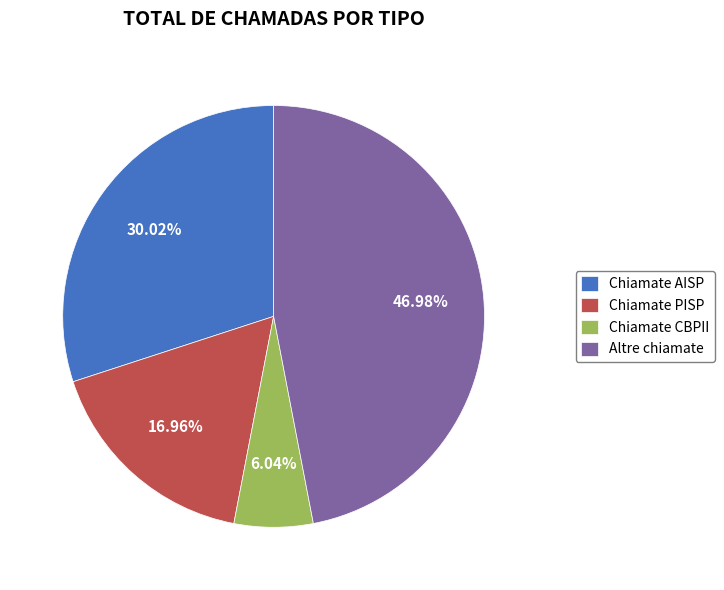

Does Chiamate AISP account for over 50% of the chart?

No